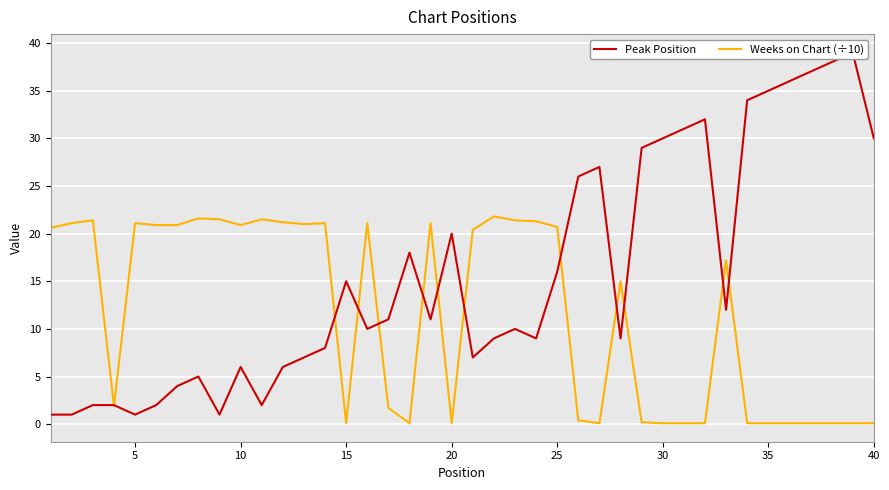

The Weeks on Chart (÷10) series shows 21.1 at 5. True or false?

True